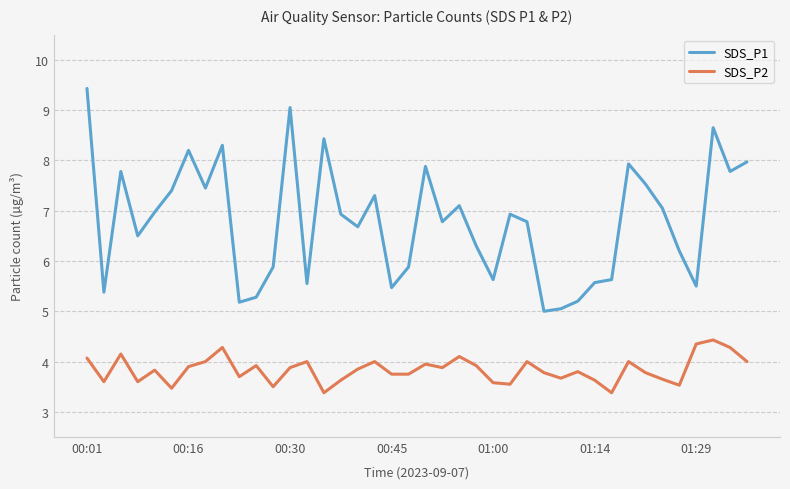

Which series has the largest total across all categories?

SDS_P1